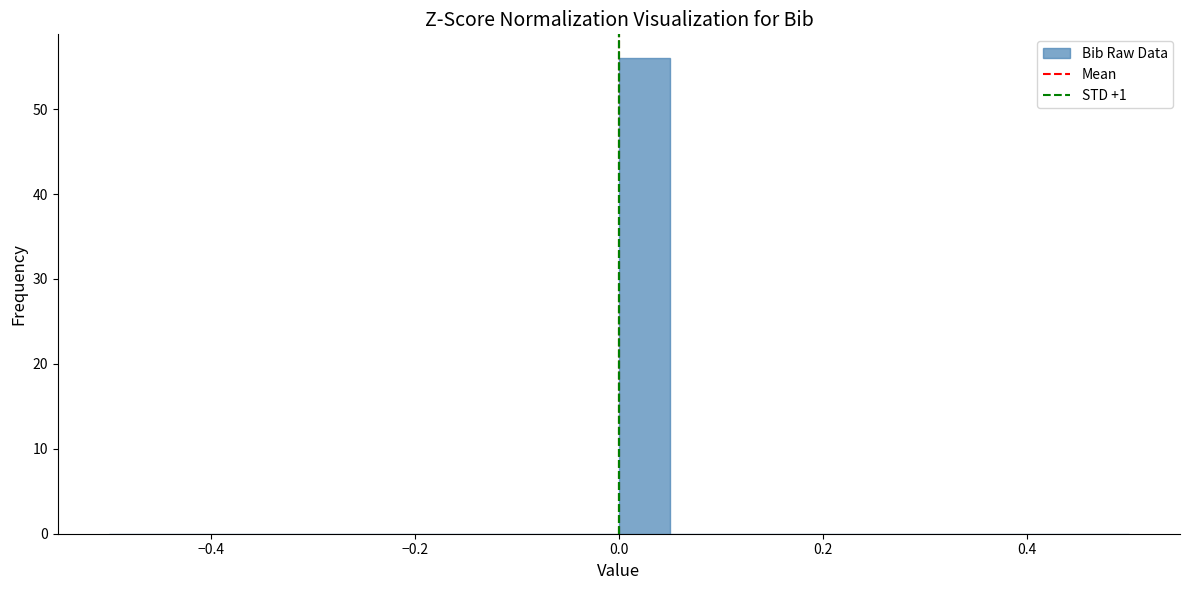

Around what value on the x-axis is the tallest bar? Give the approximate position of its centre, as read against the axis.

0.02